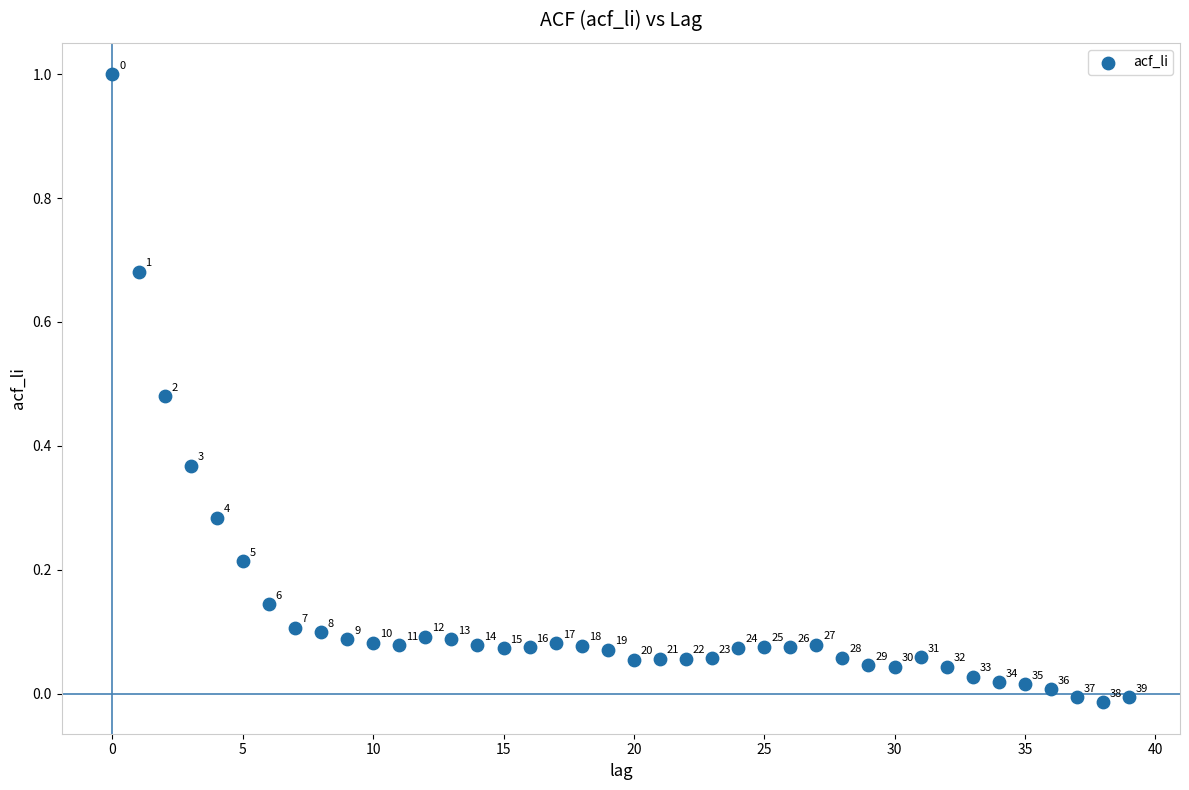

What is the range of Y values (max minus min)?

1.0